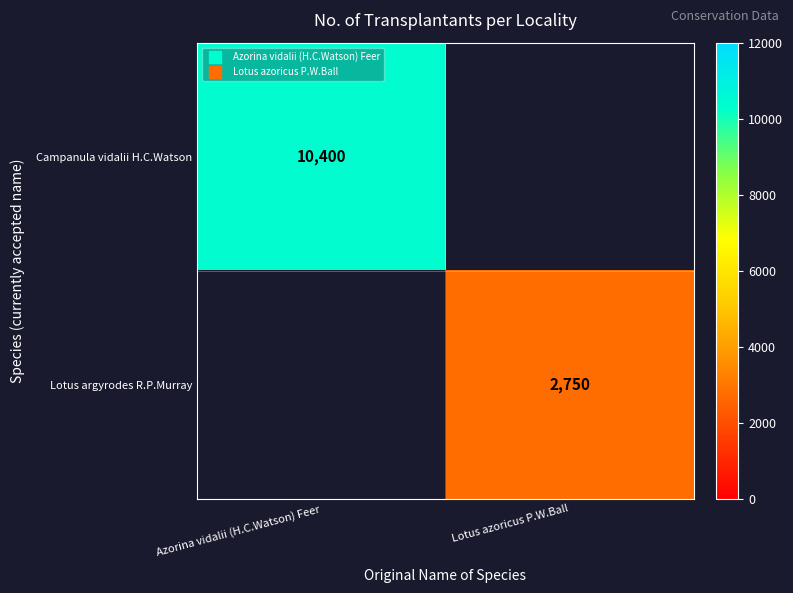

How many values in Lotus argyrodes R.P.Murray are above zero?

1